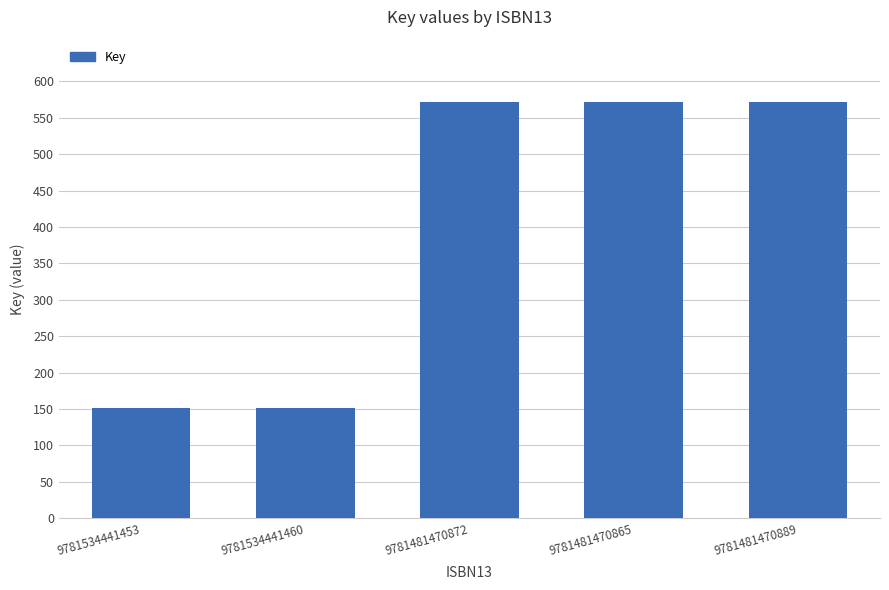

What position from the left is 9781534441453?

1